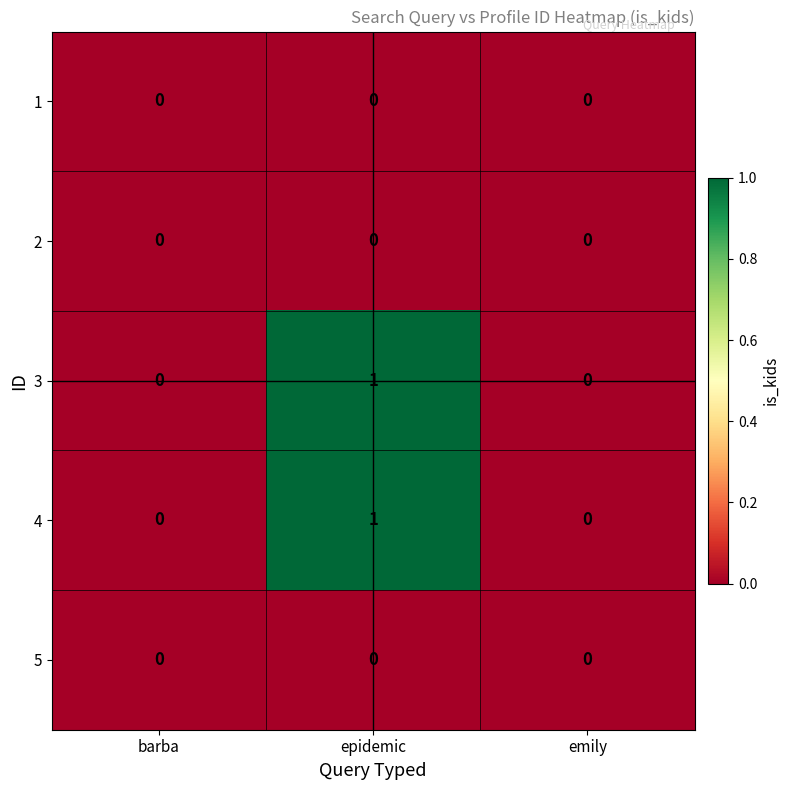

Count the 3 values in the range 0 to 1.

3